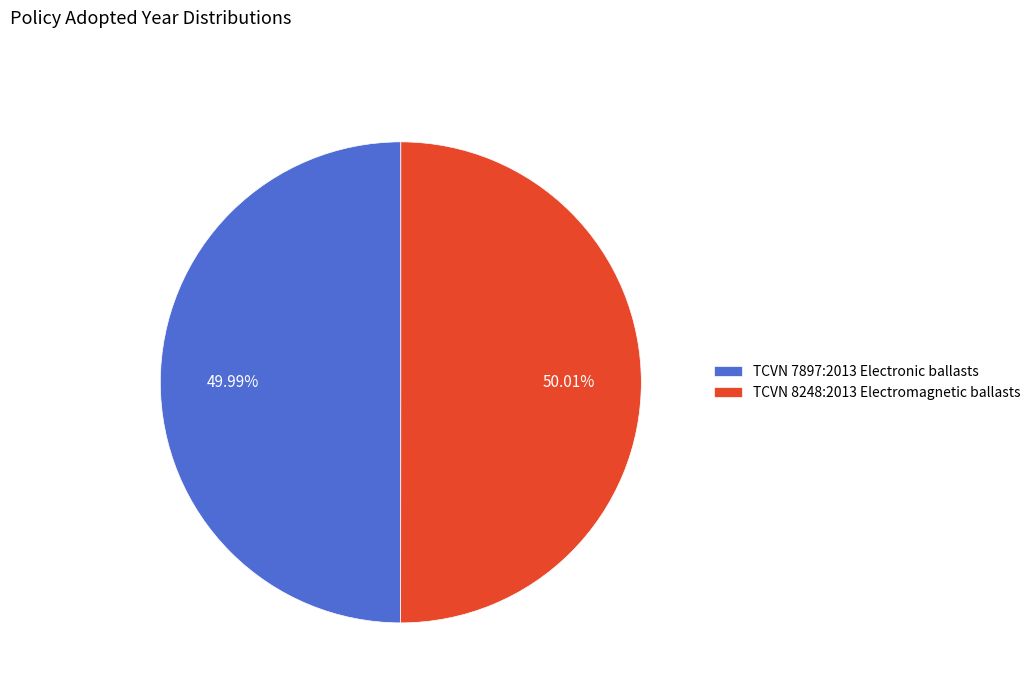

How many slices are in this pie chart?

2